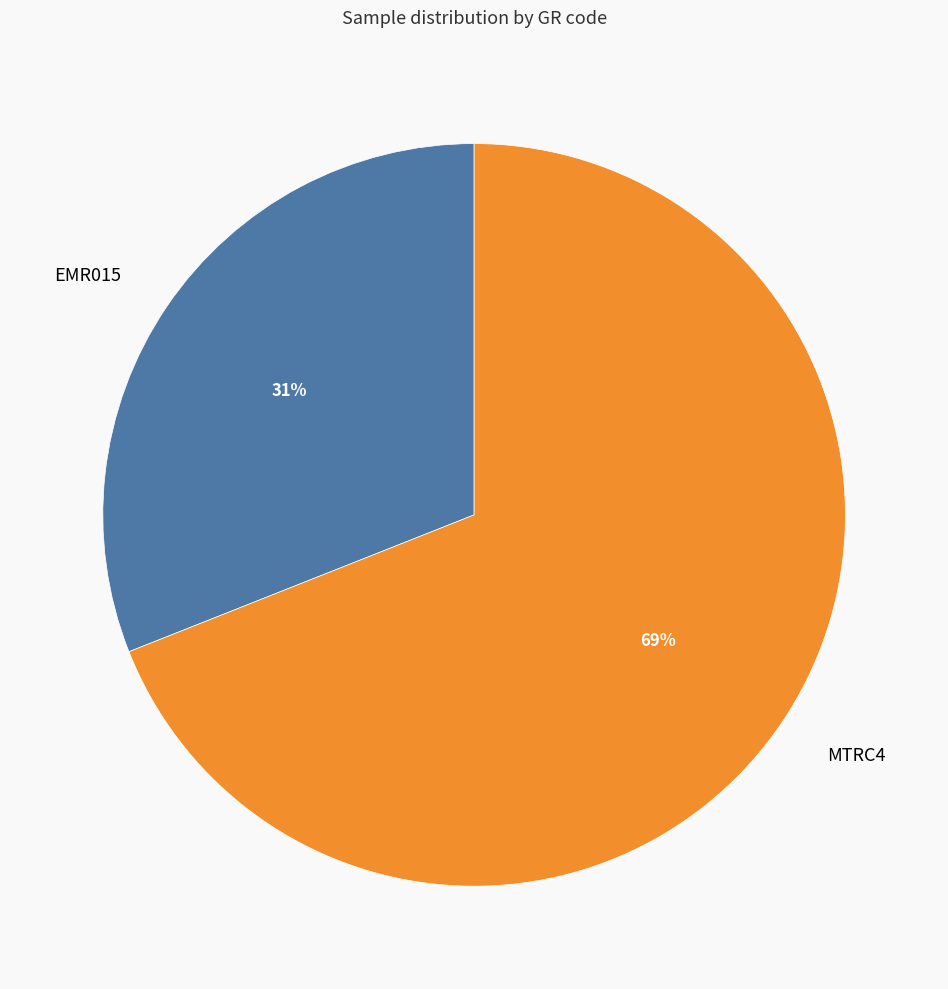

How many segments does this pie chart have?

2